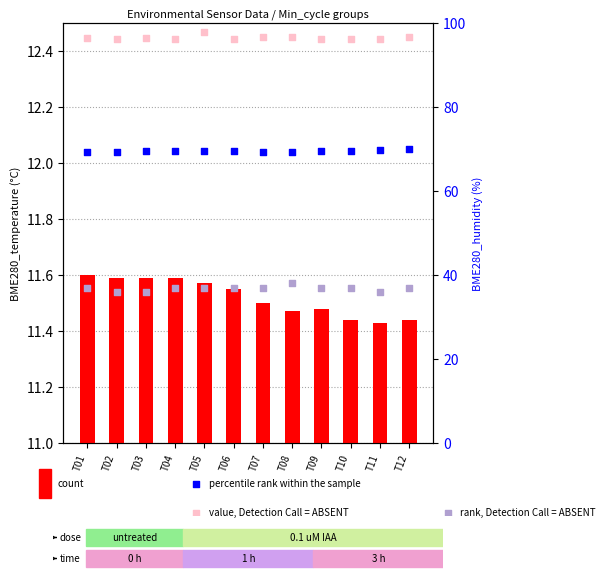

Which series has the largest total across all categories?

value, Detection Call = ABSENT